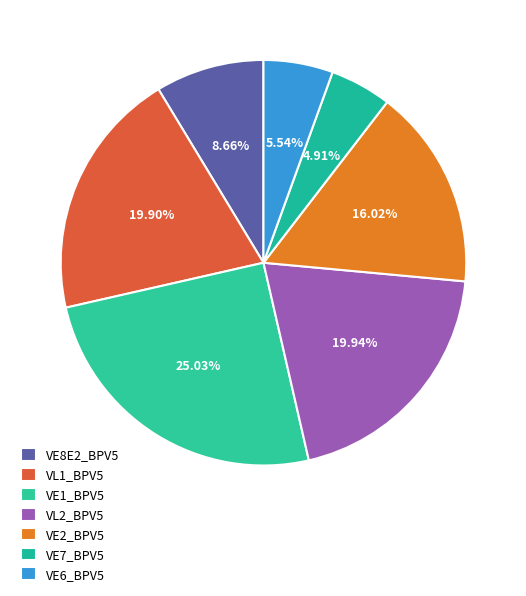

To the nearest percent, what is the difference between the VE8E2_BPV5 and VL2_BPV5 slice percentages?

11%